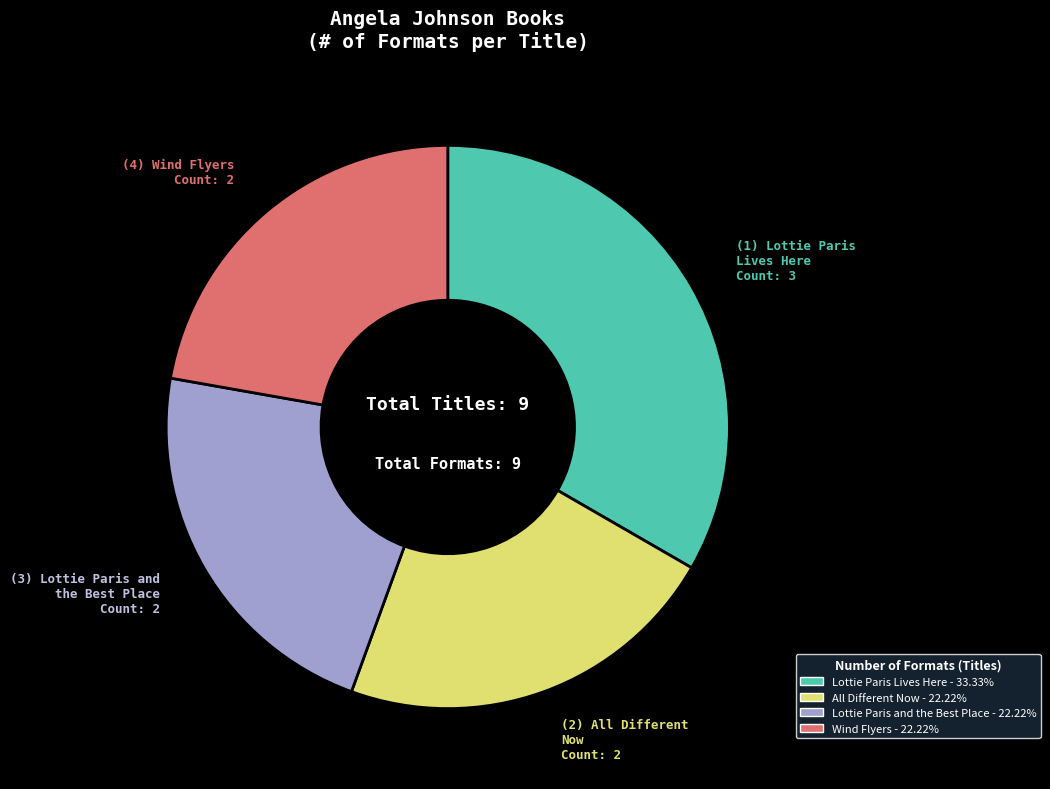

Which category has the biggest portion of the pie?

Lottie Paris Lives Here